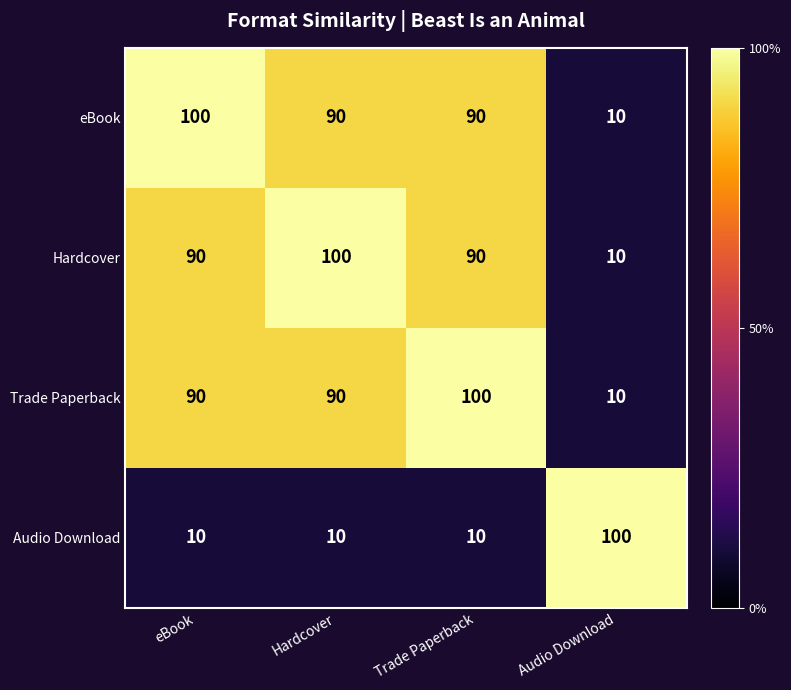

Count the number of data series in this chart.

4